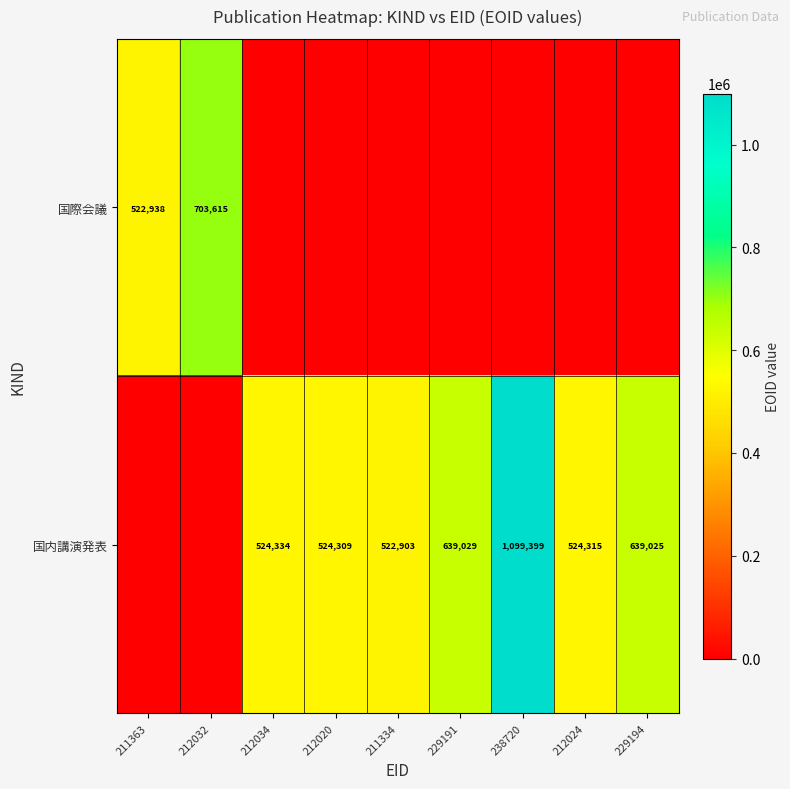

At which category is the sum across all series the highest?

238720